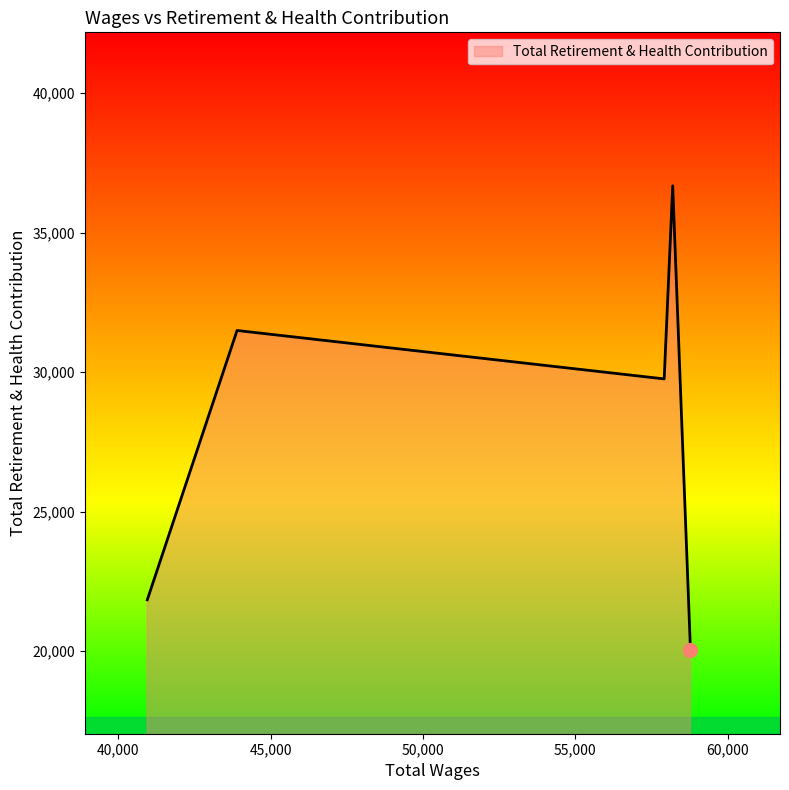

How many interior local peaks (higher than both neighbors) does the data have?

2